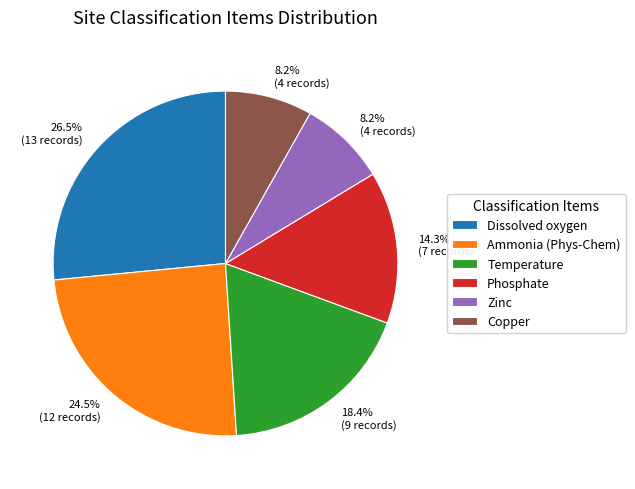

To the nearest percent, what is the difference between the Zinc and Dissolved oxygen slice percentages?

18%